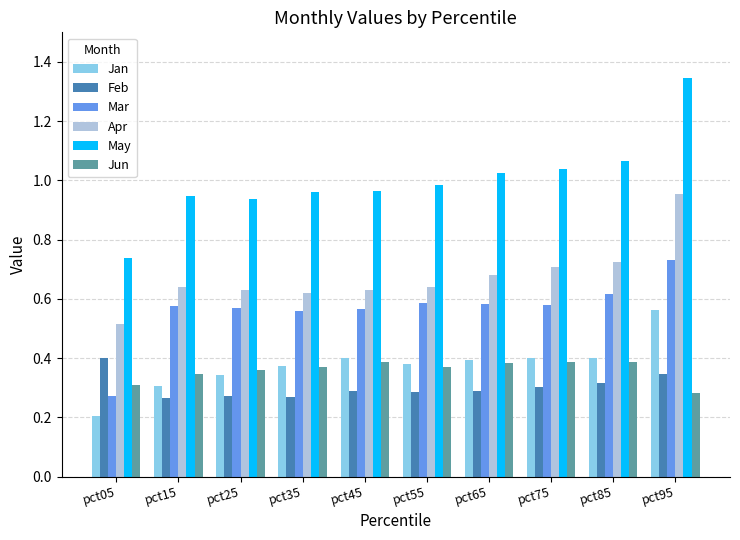

True or false: May has a value of 0.6 at pct75.

False